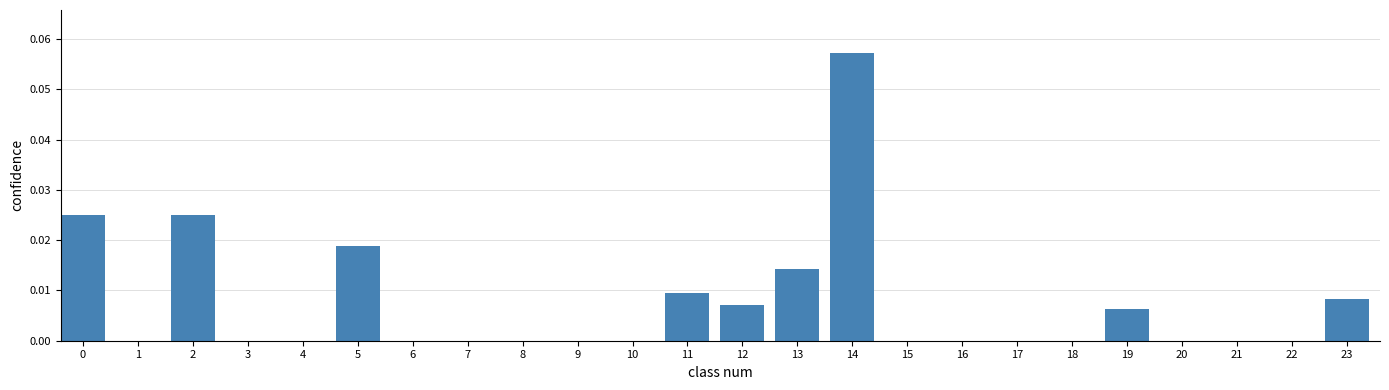

The chart shows a value of 0.0 at 7. True or false?

True